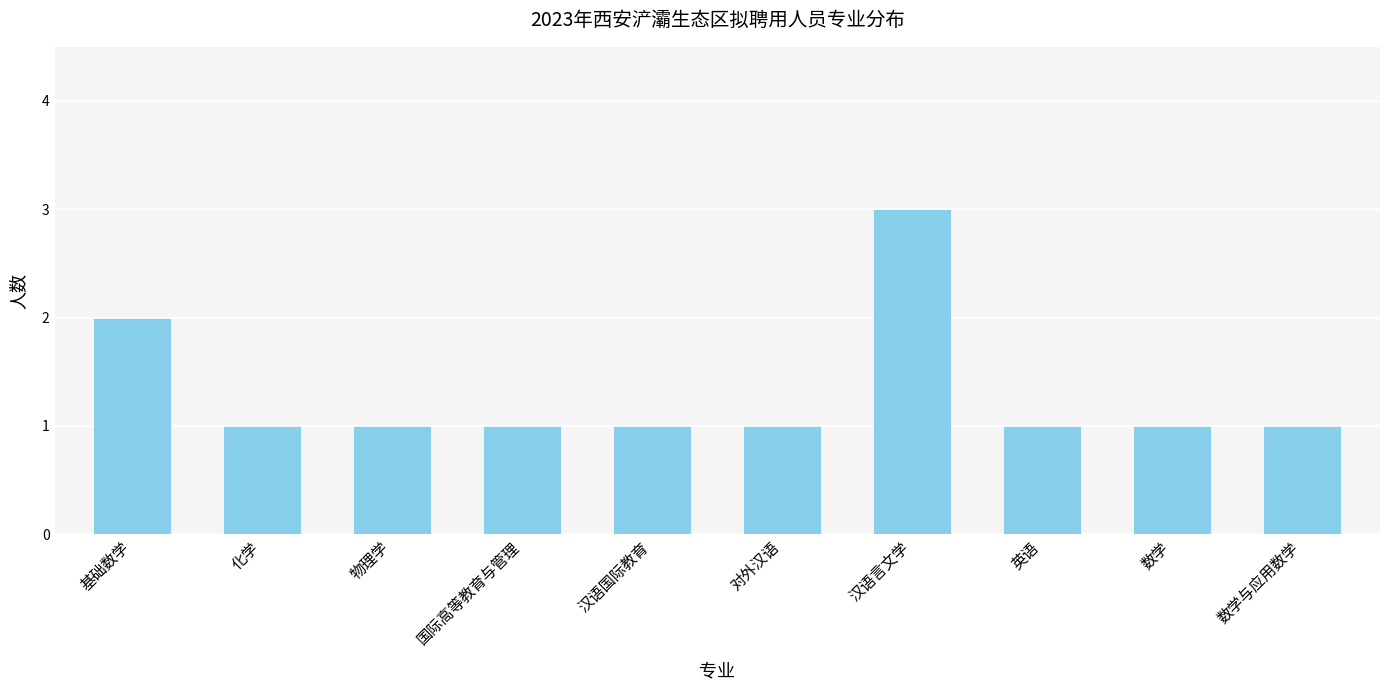

What is the difference between the maximum and minimum values?

2